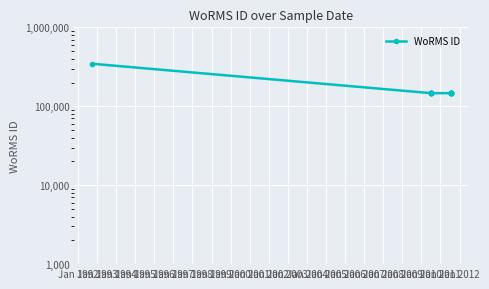

Reading right to left, what are all the values shown in this chart?

146542	146542	146548	146542	146548	146542	146548	146542	146629	146629	146542	146542	146542	146542	345516